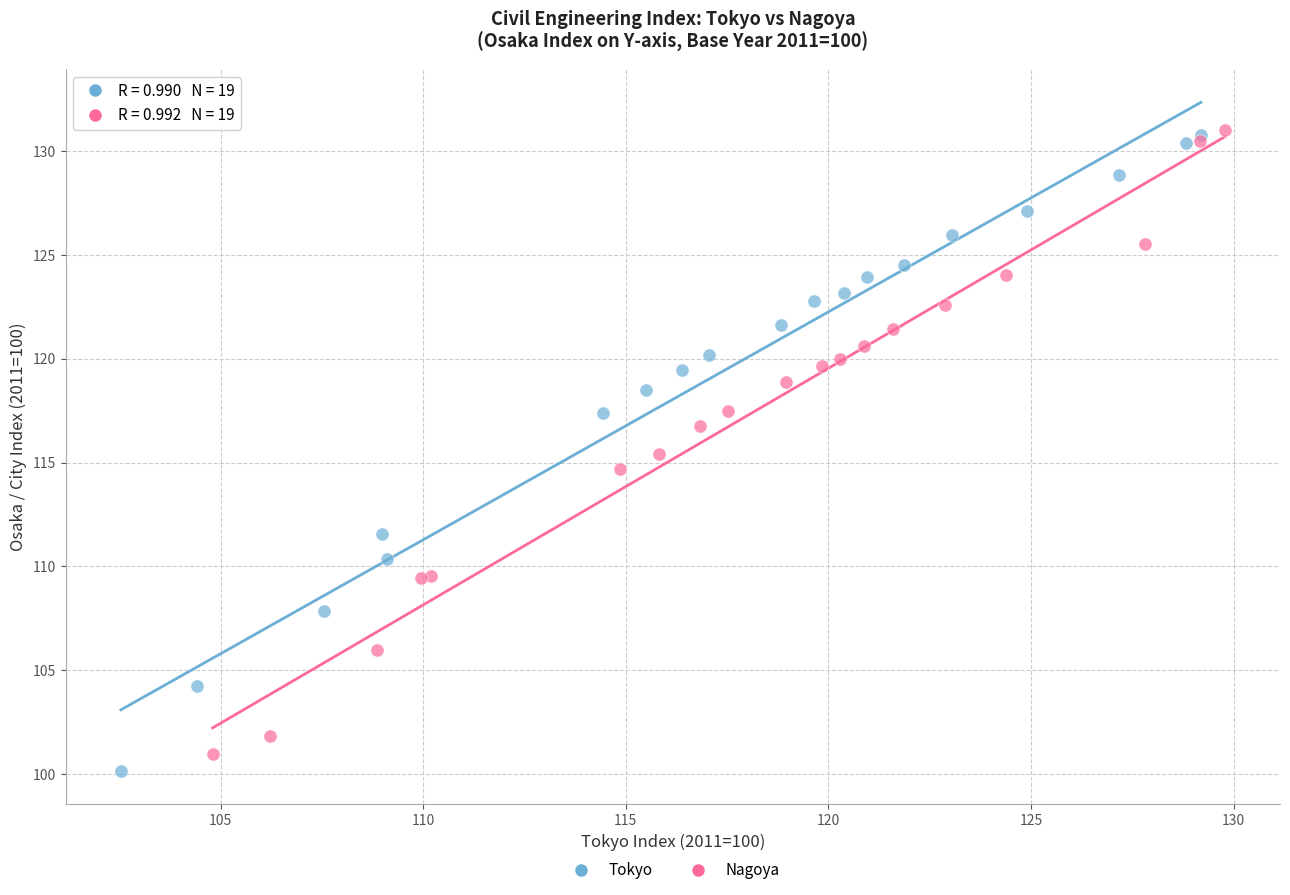

What are all the series names shown in the legend?

Tokyo, Nagoya